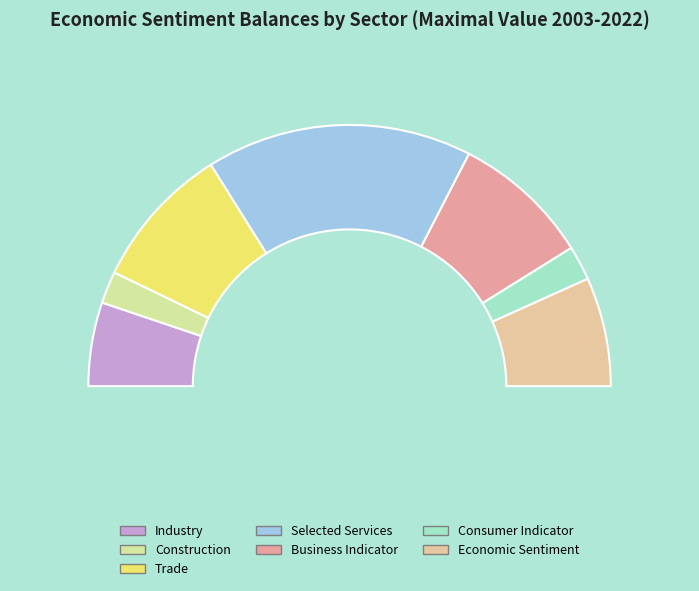

What is the total percentage of Business Indicator and Industry?

27.5%